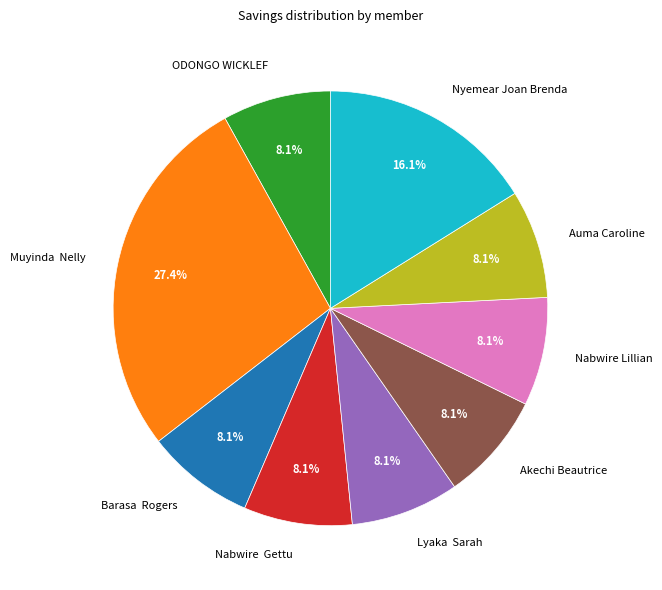

Count the number of slices in the pie.

9